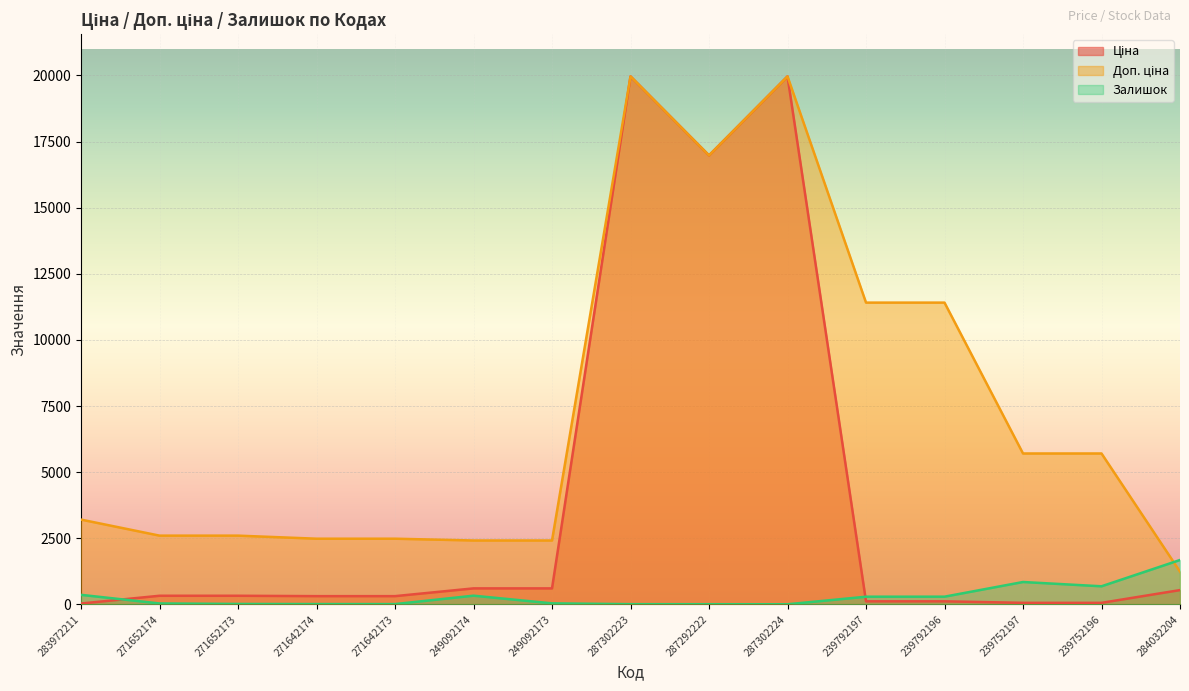

Where does the Доп. ціна series first go above 3205?

287302223